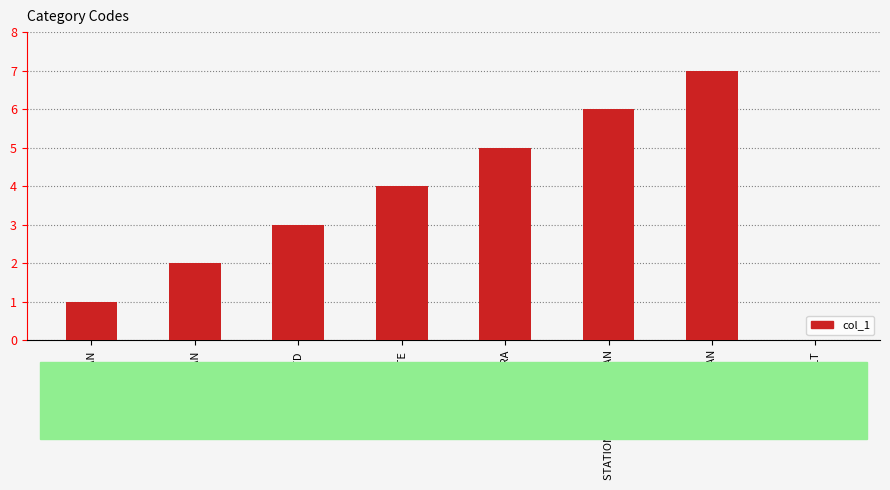

What is the sum of the values at MATE and KEYMAN?

5